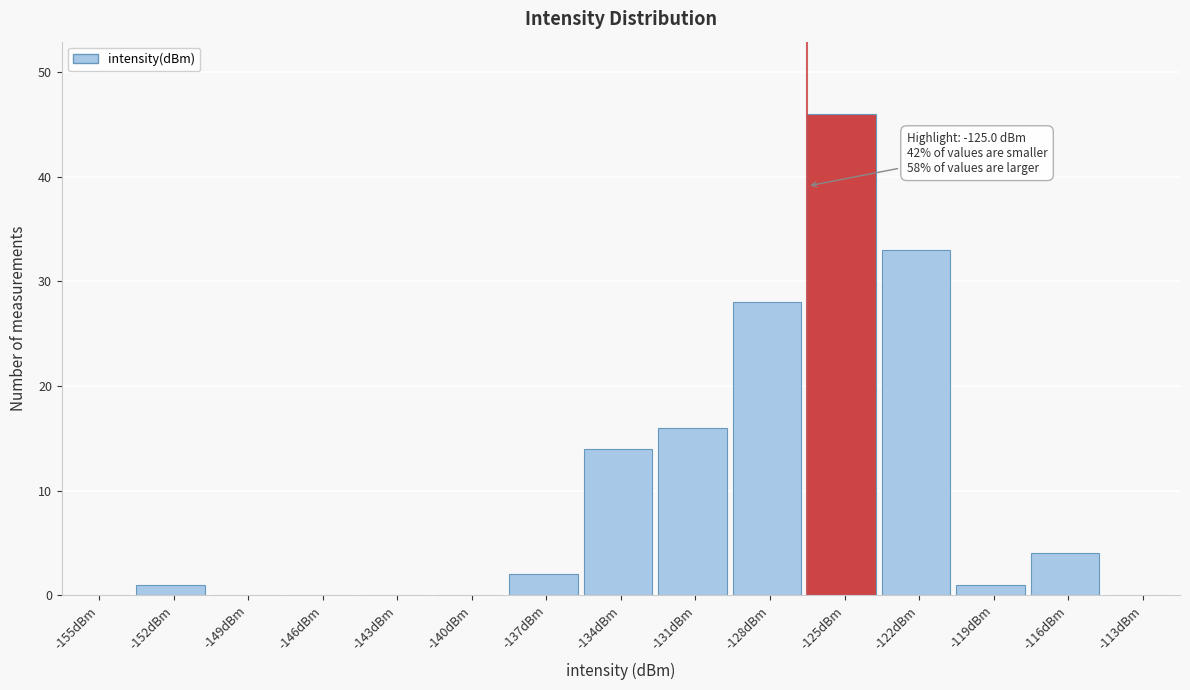

Reading left to right, extract all data points from this chart.

-155dBm=0	-152dBm=1	-149dBm=0	-146dBm=0	-143dBm=0	-140dBm=0	-137dBm=2	-134dBm=14	-131dBm=16	-128dBm=28	-125dBm=46	-122dBm=33	-119dBm=1	-116dBm=4	-113dBm=0